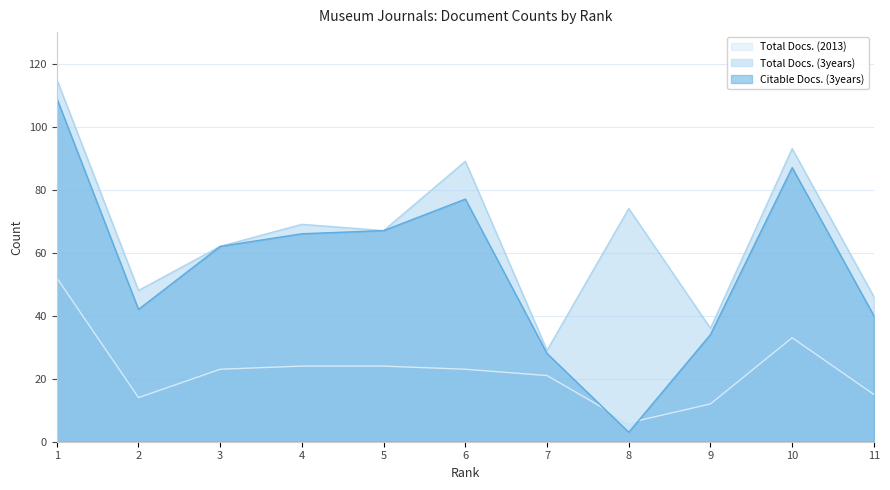

Count the number of categories in the chart.

11